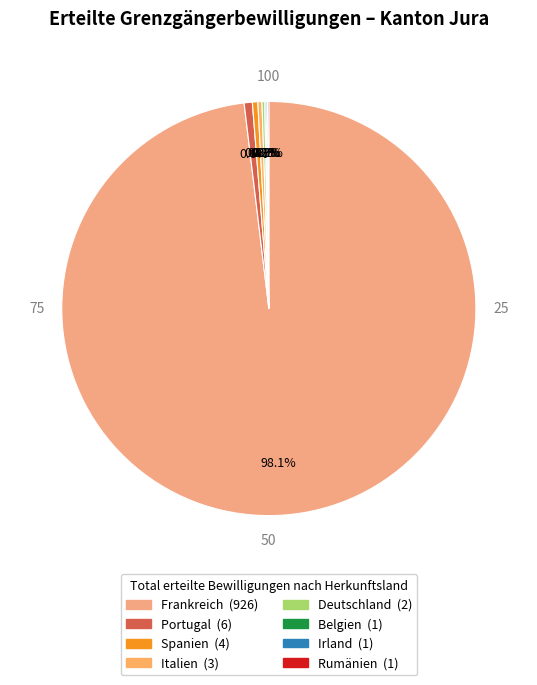

What is the largest slice in the pie chart?

Frankreich